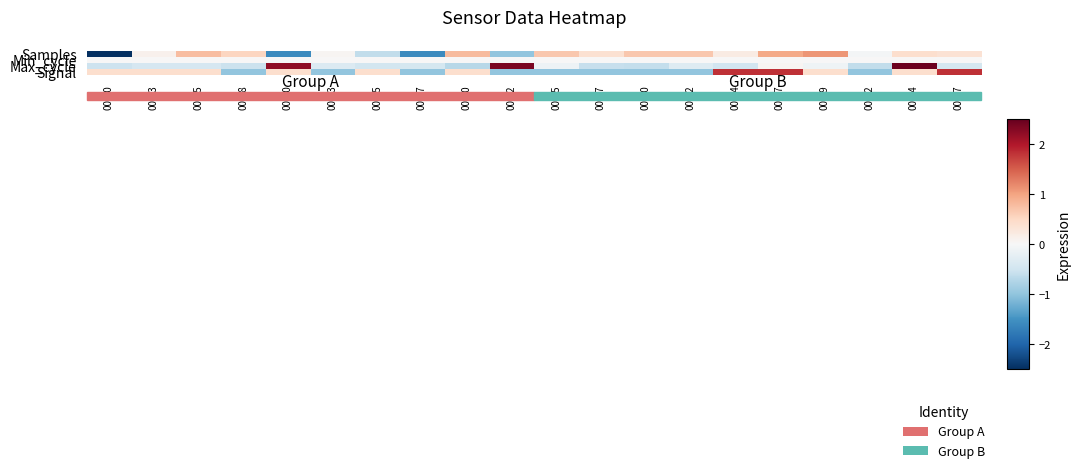

What is the total value across all series at 00:10?

1.0